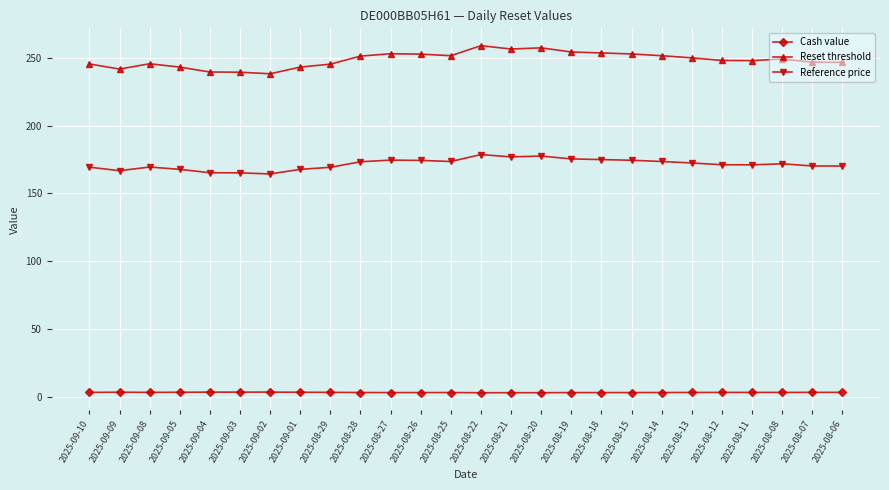

What is the maximum value shown in the chart?

259.0